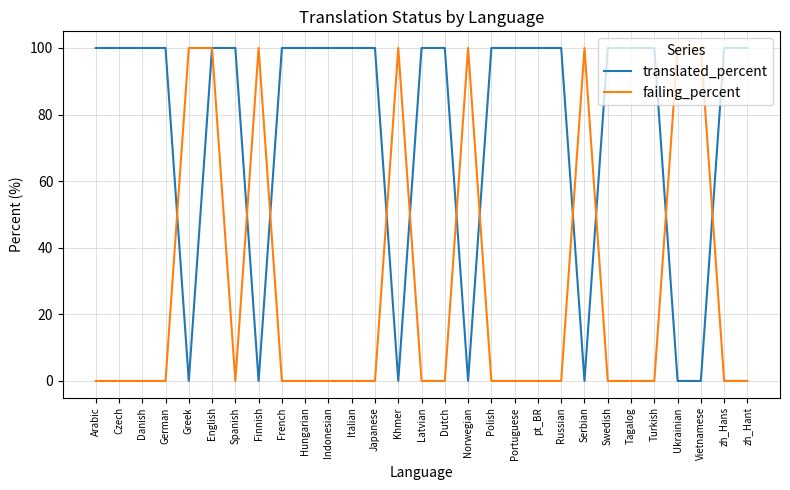

Reading right to left, extract all data points from this chart.

translated_percent: zh_Hant=100	zh_Hans=100	Vietnamese=0	Ukrainian=0	Turkish=100	Tagalog=100	Swedish=100	Serbian=0	Russian=100	pt_BR=100	Portuguese=100	Polish=100	Norwegian=0	Dutch=100	Latvian=100	Khmer=0	Japanese=100	Italian=100	Indonesian=100	Hungarian=100	French=100	Finnish=0	Spanish=100	English=100	Greek=0	German=100	Danish=100	Czech=100	Arabic=100
failing_percent: zh_Hant=0	zh_Hans=0	Vietnamese=100	Ukrainian=100	Turkish=0	Tagalog=0	Swedish=0	Serbian=100	Russian=0	pt_BR=0	Portuguese=0	Polish=0	Norwegian=100	Dutch=0	Latvian=0	Khmer=100	Japanese=0	Italian=0	Indonesian=0	Hungarian=0	French=0	Finnish=100	Spanish=0	English=100	Greek=100	German=0	Danish=0	Czech=0	Arabic=0